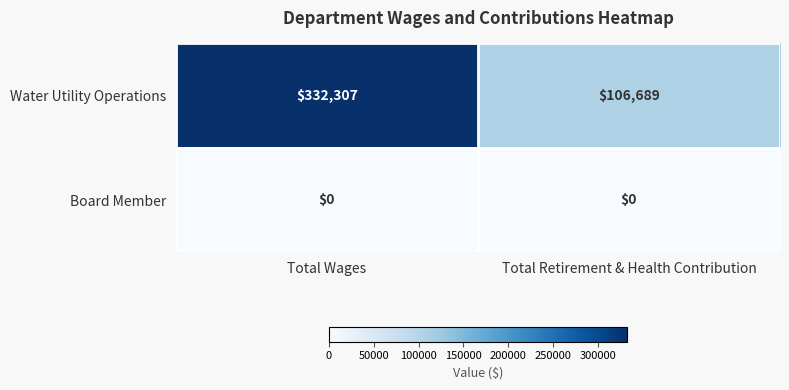

What is the average value of the Water Utility Operations series?

219498